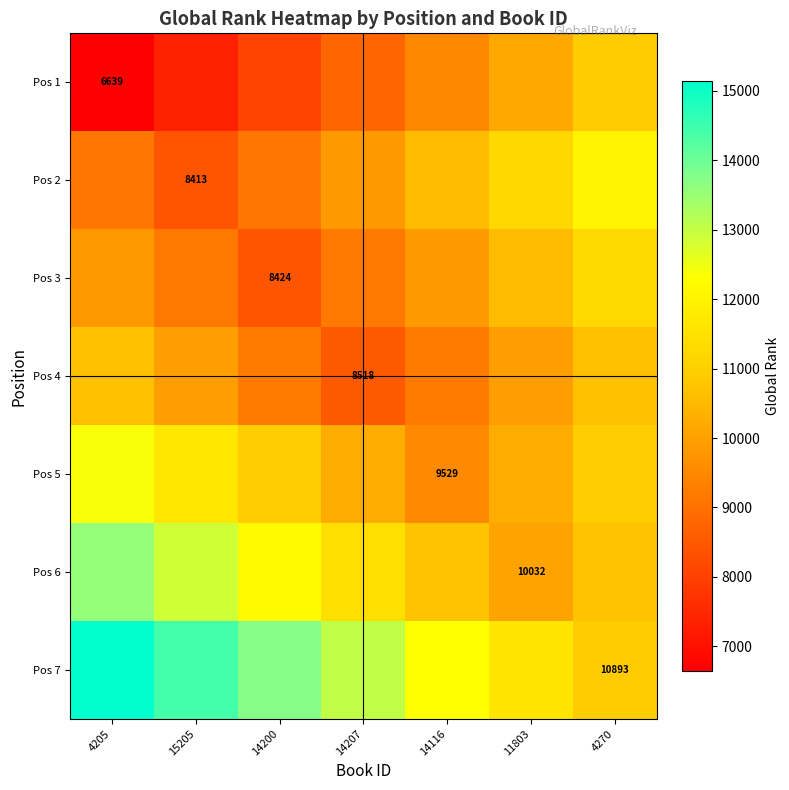

What is the difference between the maximum and minimum values in the Pos 4 series?

2127